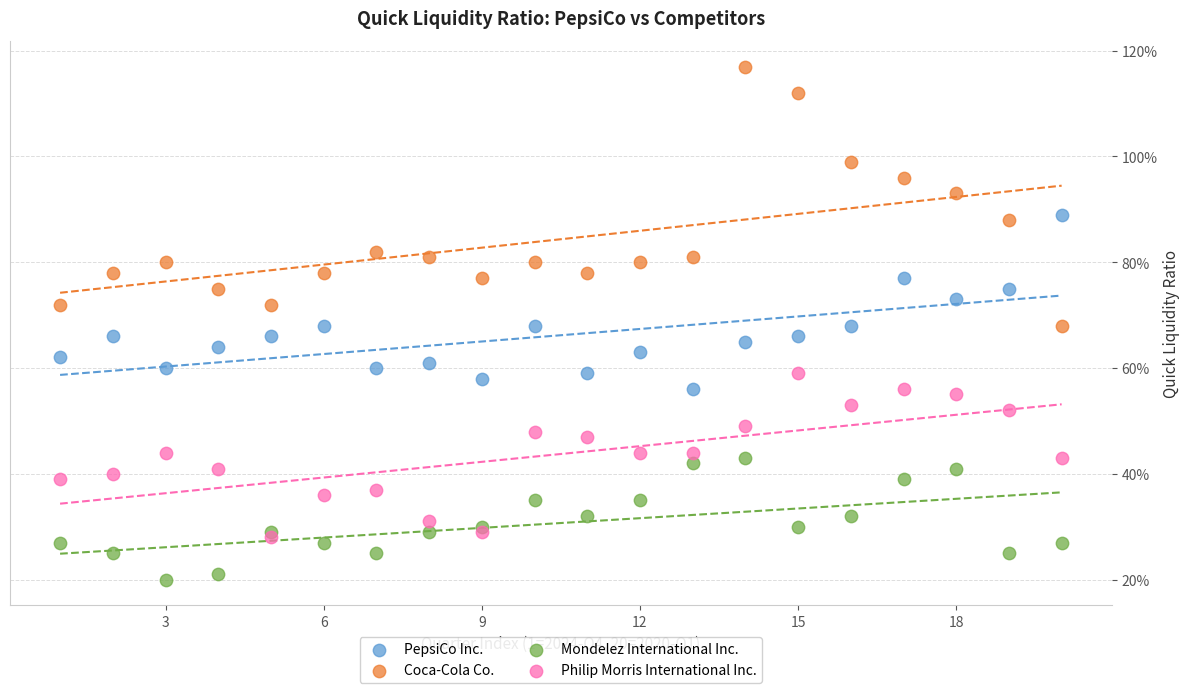

What are all the series names shown in the legend?

PepsiCo Inc., Coca-Cola Co., Mondelez International Inc., Philip Morris International Inc.